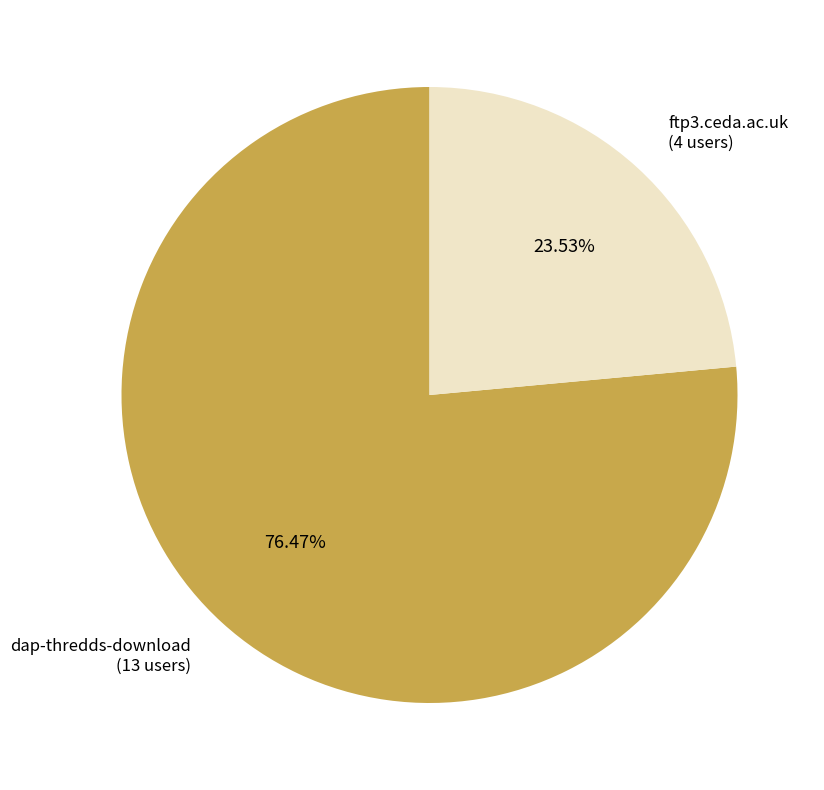

Which category accounts for the majority?

dap-thredds-download